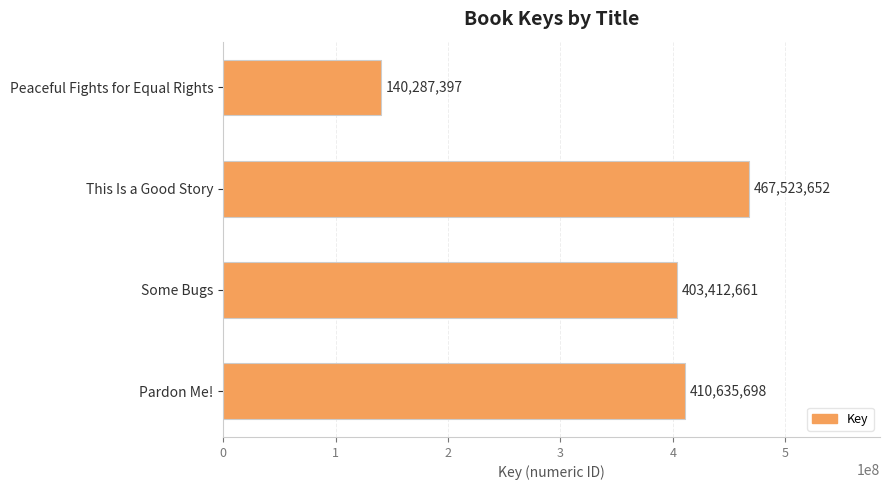

Between This Is a Good Story and Some Bugs, which is larger?

This Is a Good Story